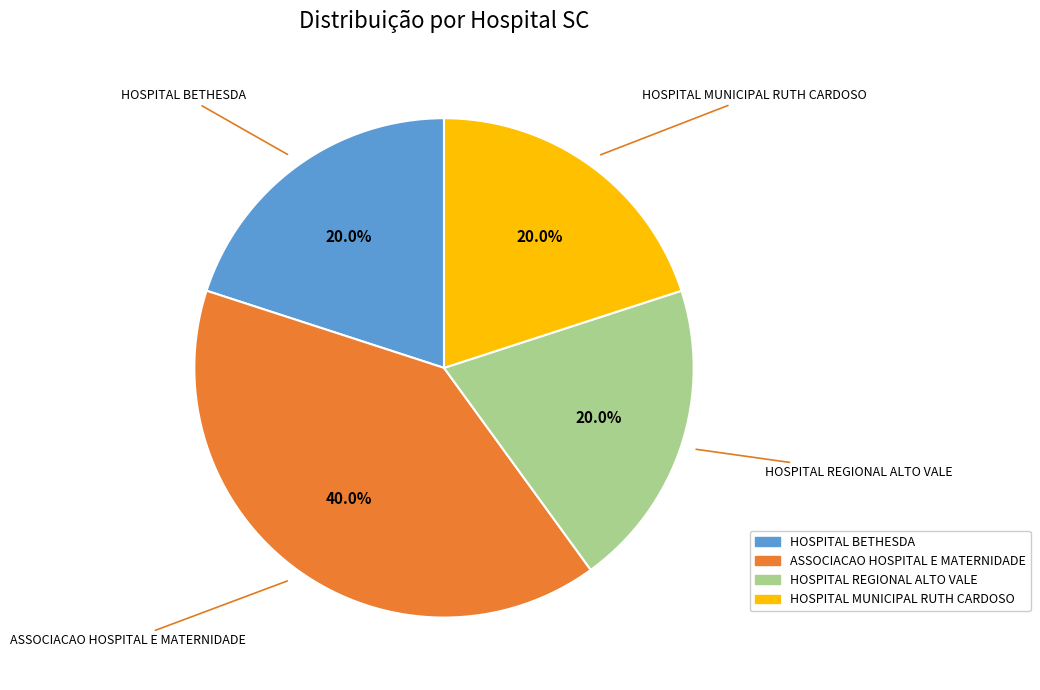

What portion of the pie excludes ASSOCIACAO HOSPITAL E MATERNIDADE?

60.0%